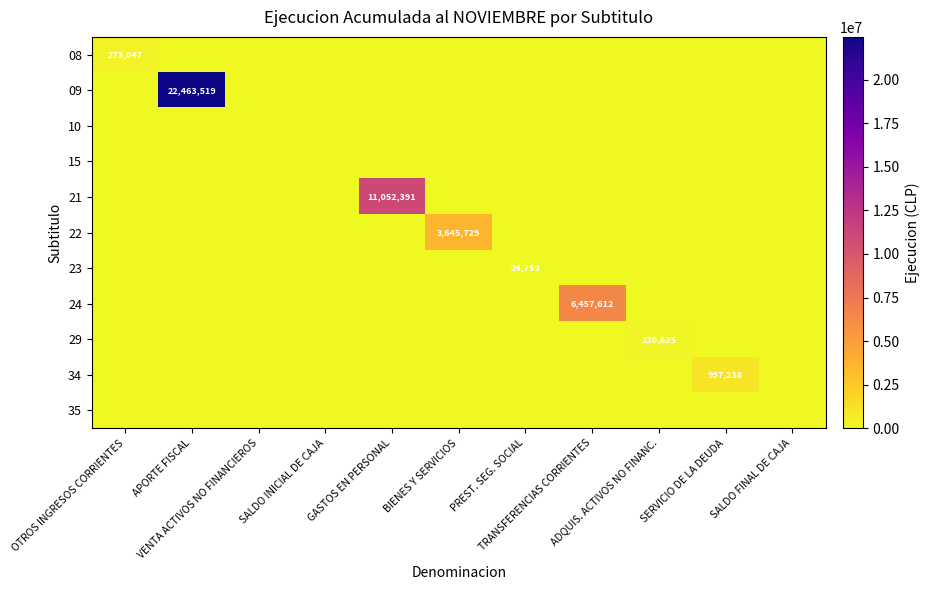

True or false: 34 has a value of -653956 at ADQUIS. ACTIVOS NO FINANC..

False